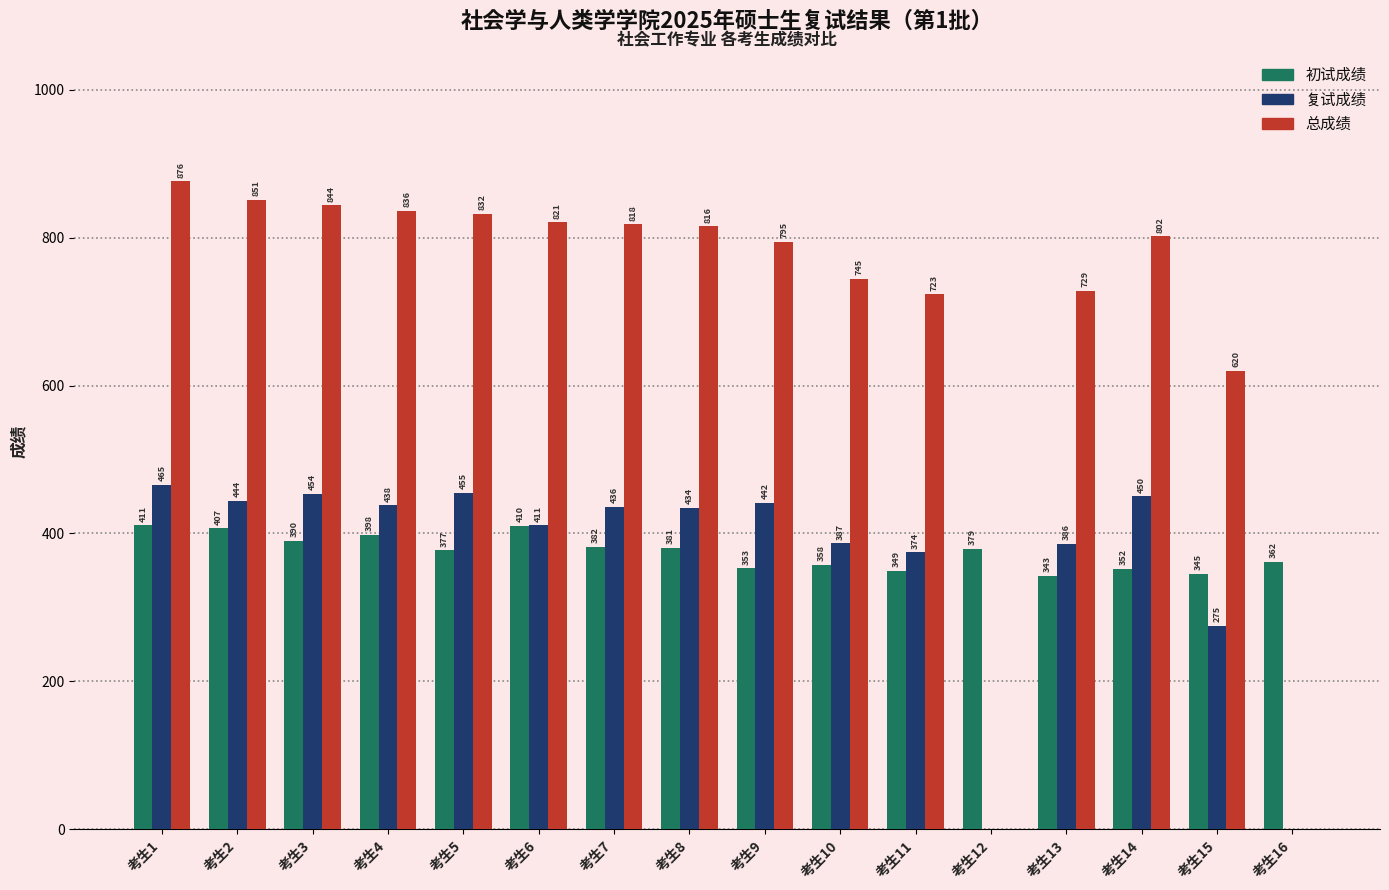

The value of 总成绩 at 考生15 is 619.8. True or false?

True